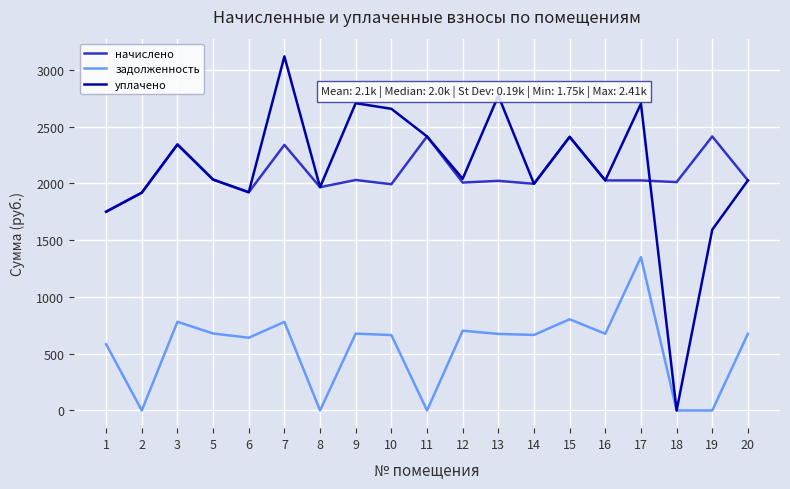

True or false: задолженность and начислено cross at least once.

False